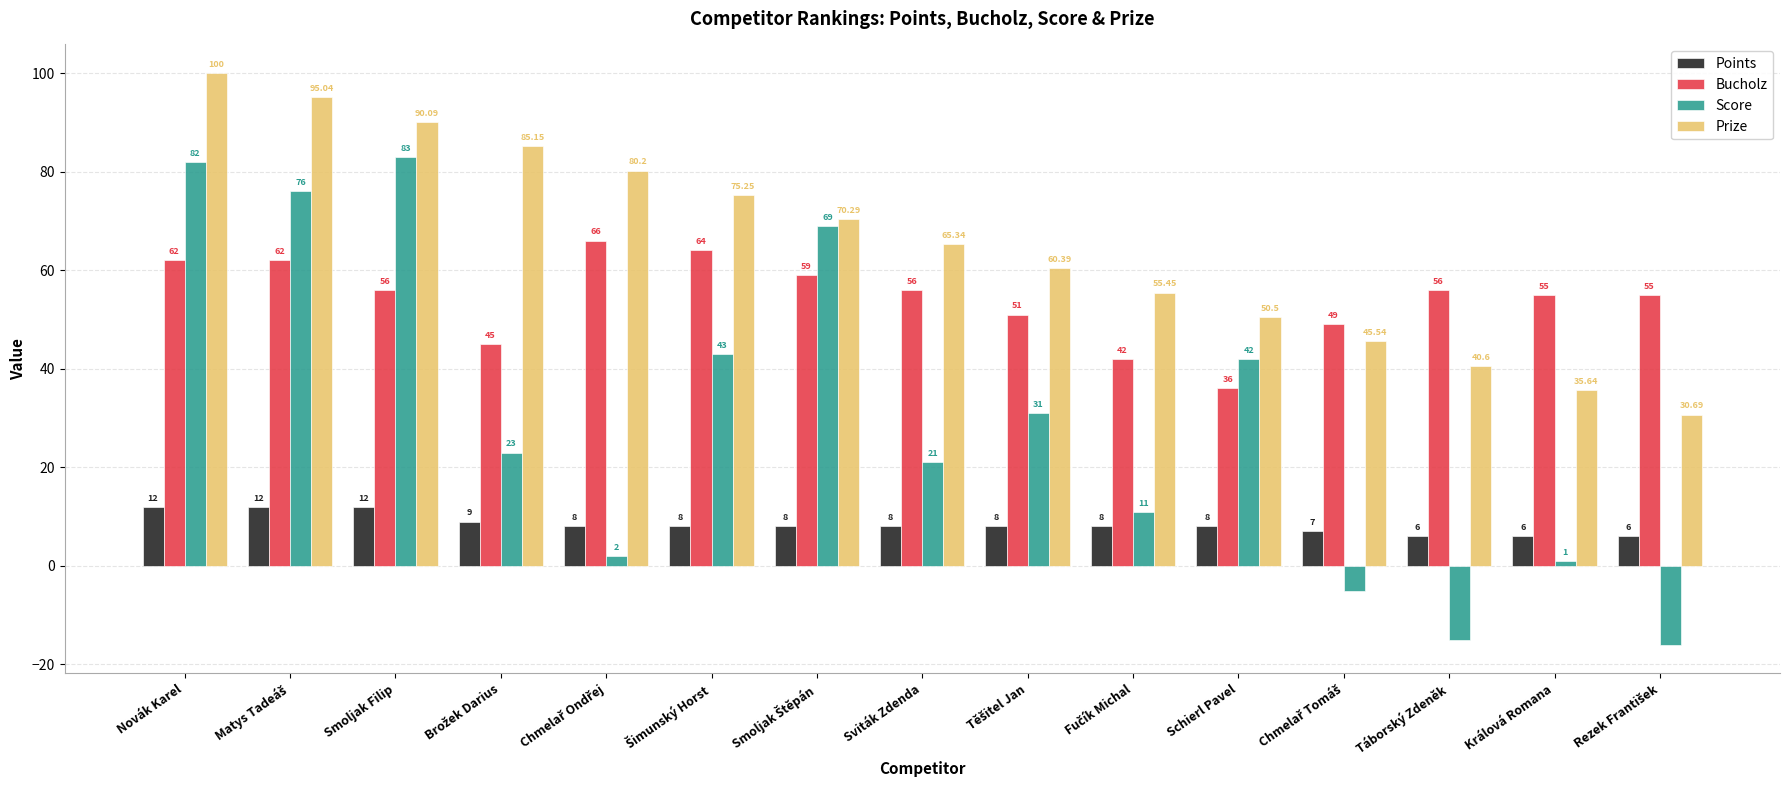

What is the difference between the maximum and second lowest values in the Points series?

6.0